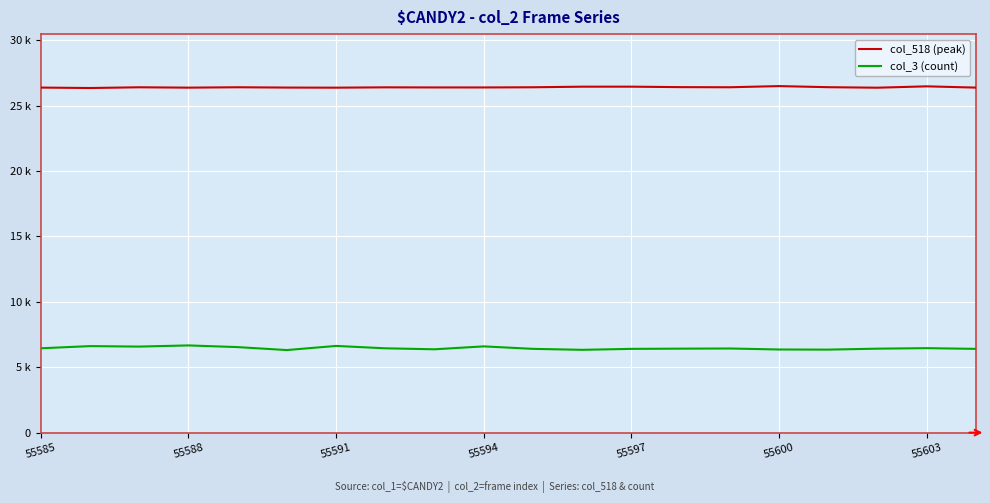

Does the chart display data point markers on the line(s)?

No